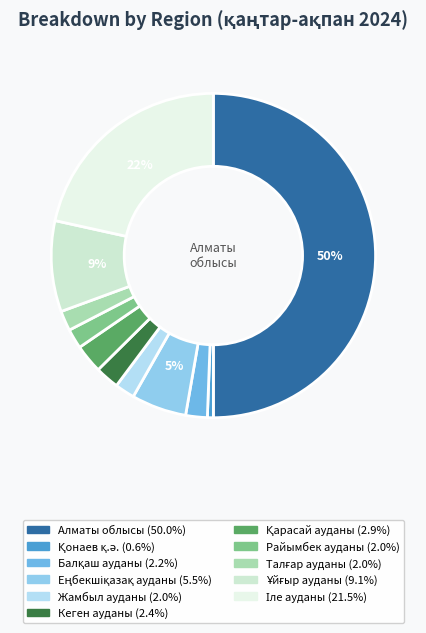

How many segments does this pie chart have?

11